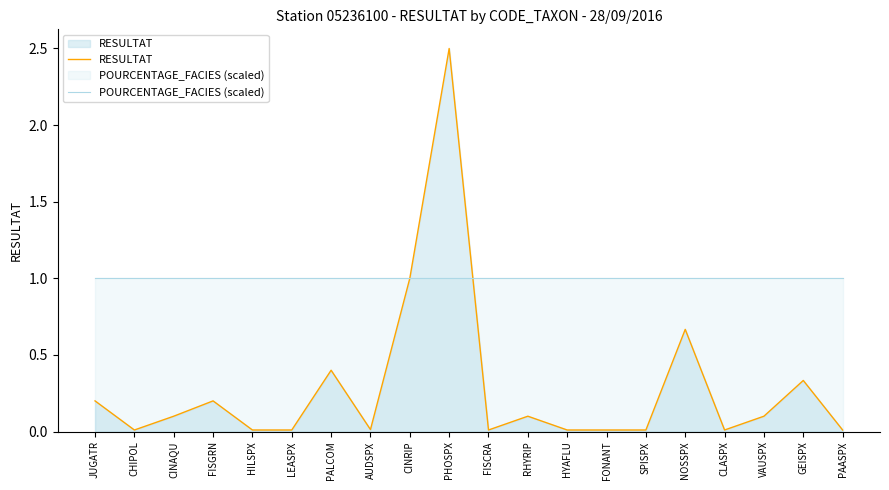

Which series ends up on top after the final intersection of RESULTAT and POURCENTAGE_FACIES (scaled)?

POURCENTAGE_FACIES (scaled)